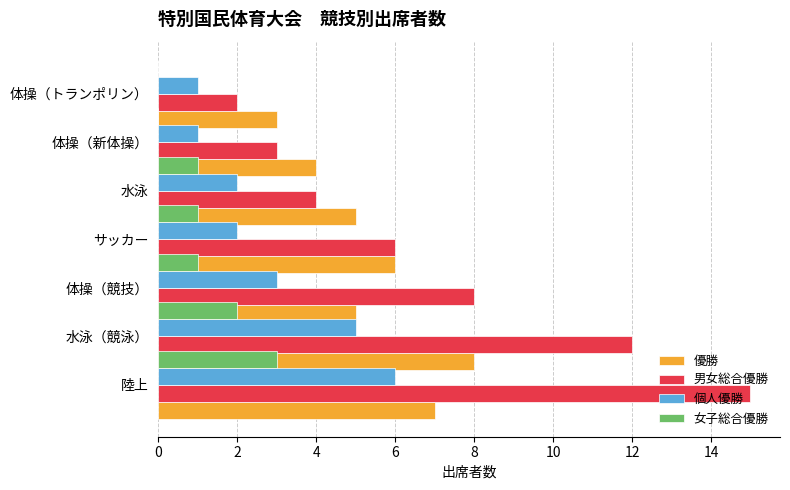

Rank the series at 2 from highest to lowest value.

男女総合優勝, 優勝, 個人優勝, 女子総合優勝